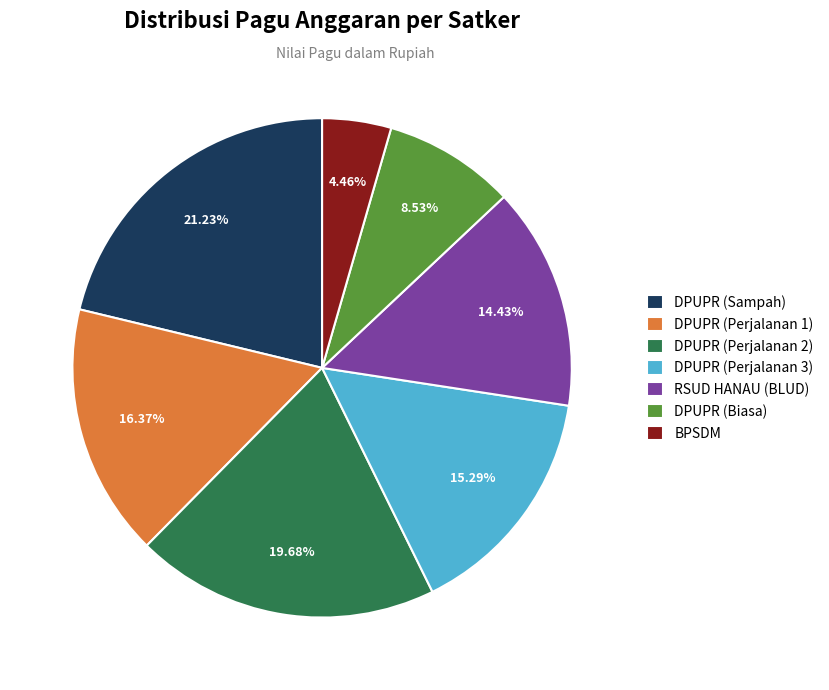

Do DPUPR (Biasa) and DPUPR (Perjalanan 1) together represent more than half of the pie?

No